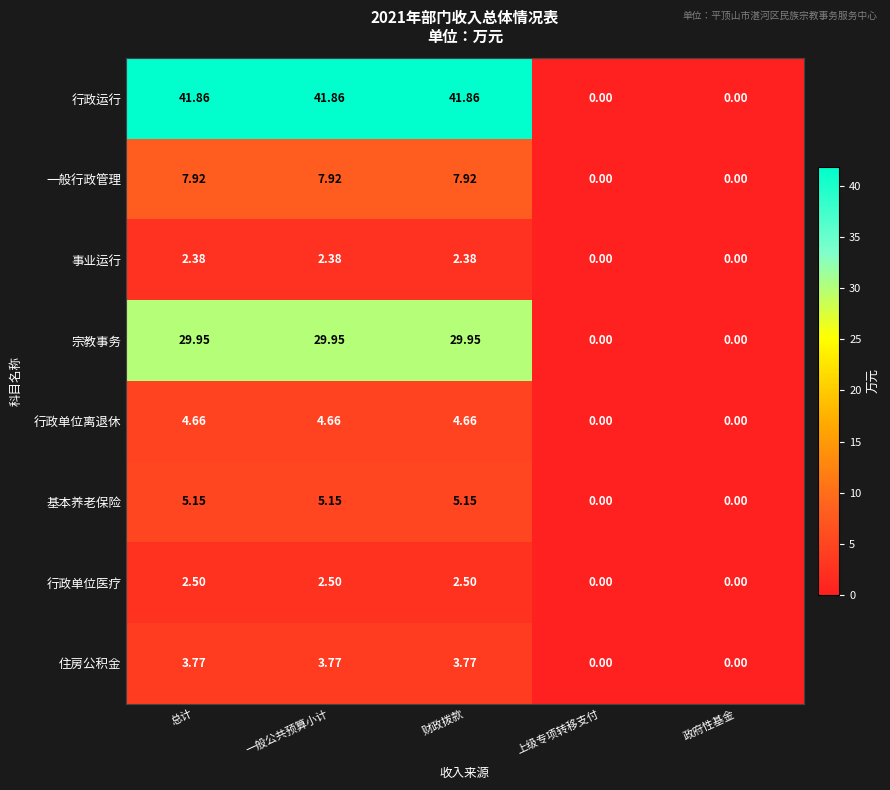

Which series has the largest range (max minus min)?

行政运行